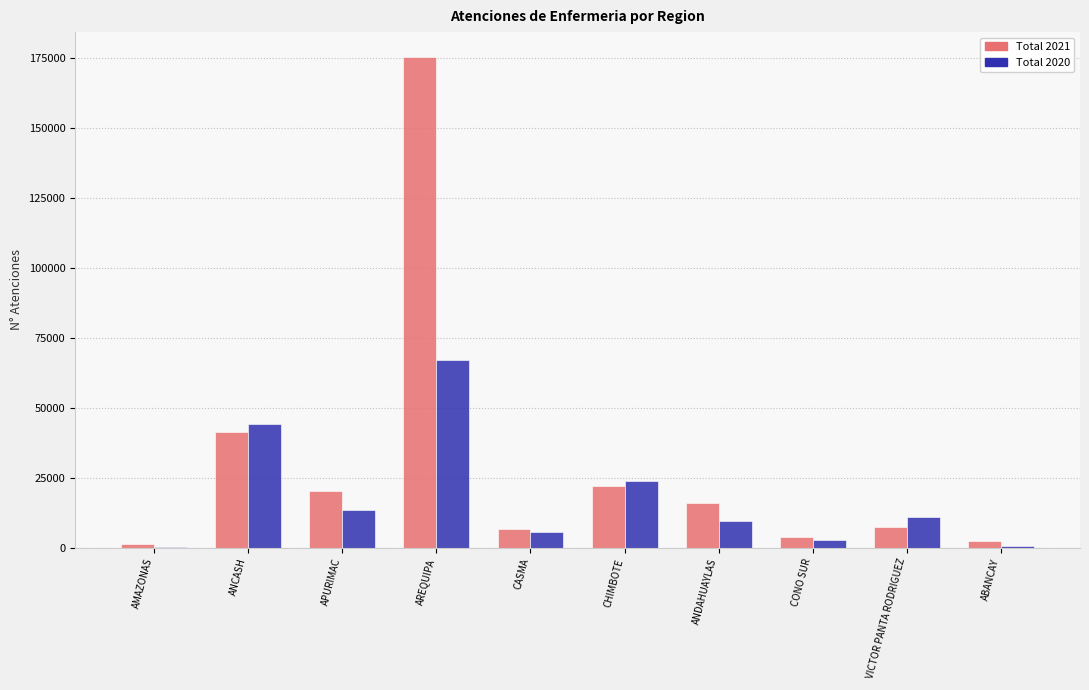

Which series changed the most between ANCASH and APURIMAC?

Total 2020